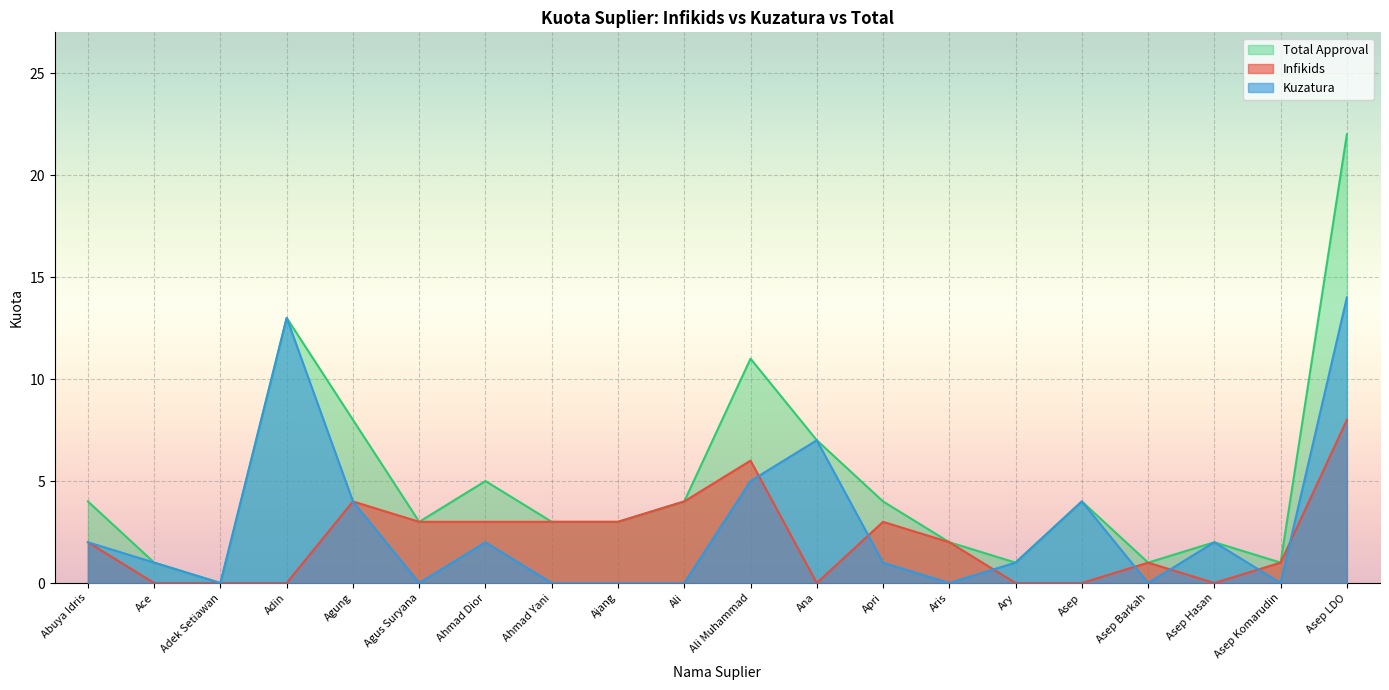

What is the spread (max minus min) of values at Ali Muhammad?

6